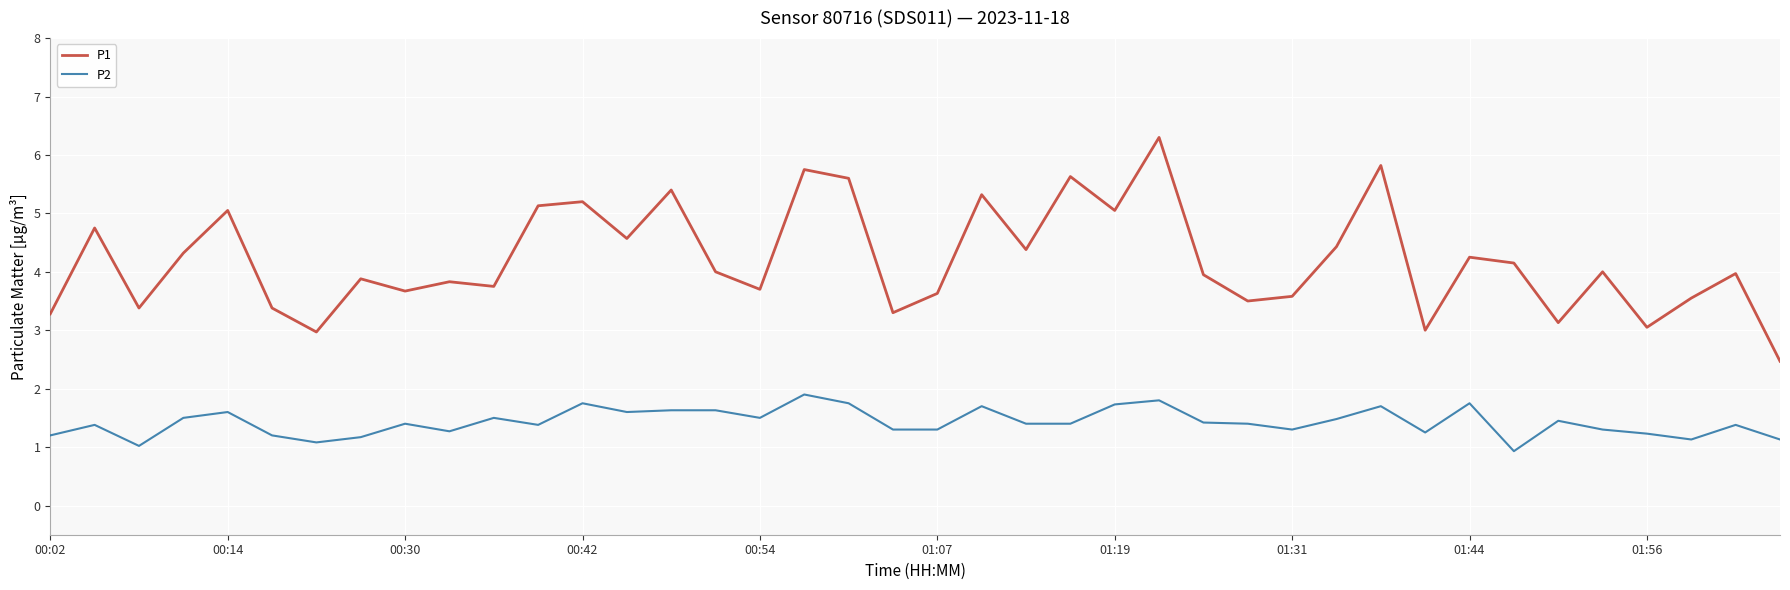

What is the smallest value displayed?

0.9